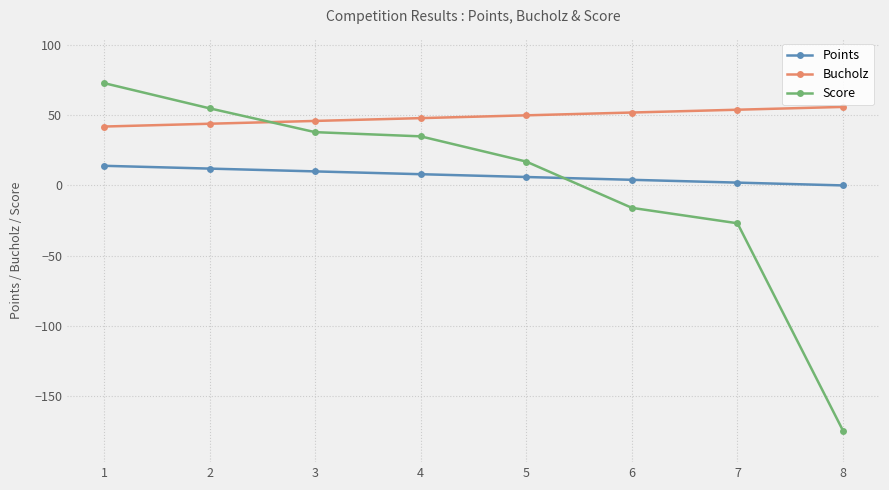

What is the difference between the Score values at 4 and 1?

38